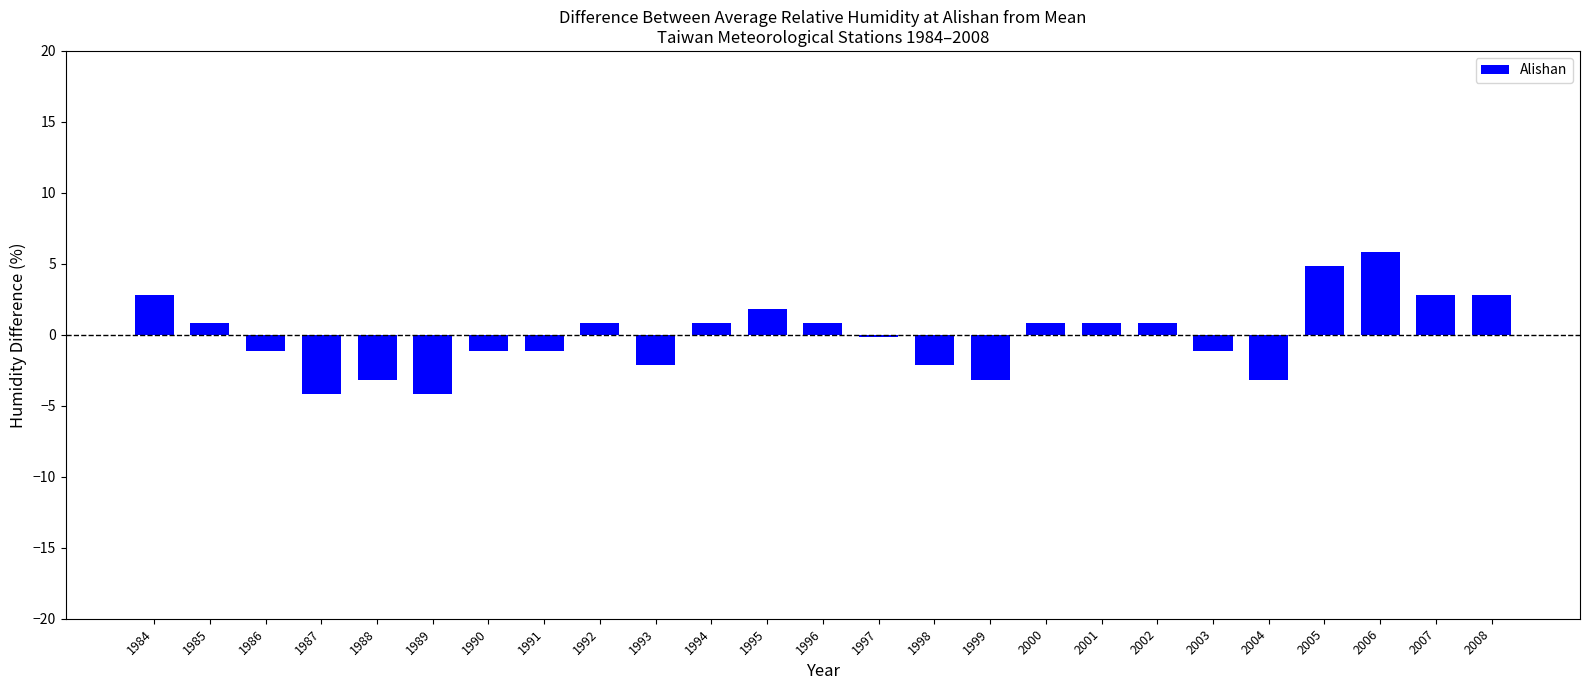

What is the difference between the maximum and minimum values?

10.0